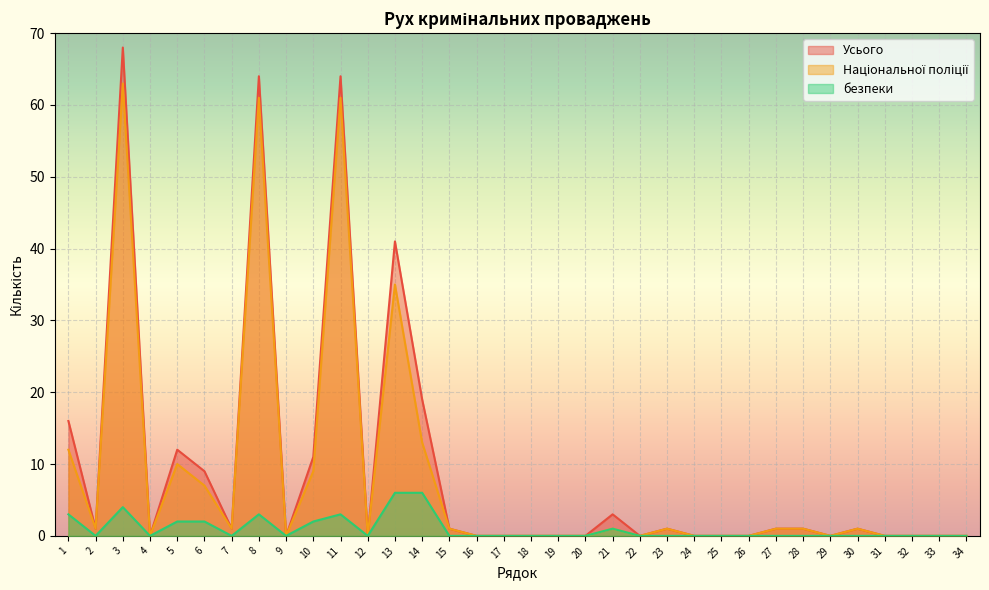

Reading right to left, transcribe all the data shown in this chart.

Усього: 34=0	33=0	32=0	31=0	30=1	29=0	28=1	27=1	26=0	25=0	24=0	23=1	22=0	21=3	20=0	19=0	18=0	17=0	16=0	15=1	14=19	13=41	12=0	11=64	10=11	9=0	8=64	7=1	6=9	5=12	4=0	3=68	2=1	1=16
Національної поліції: 34=0	33=0	32=0	31=0	30=1	29=0	28=1	27=1	26=0	25=0	24=0	23=1	22=0	21=1	20=0	19=0	18=0	17=0	16=0	15=1	14=13	13=35	12=0	11=61	10=9	9=0	8=61	7=1	6=7	5=10	4=0	3=63	2=1	1=12
безпеки: 34=0	33=0	32=0	31=0	30=0	29=0	28=0	27=0	26=0	25=0	24=0	23=0	22=0	21=1	20=0	19=0	18=0	17=0	16=0	15=0	14=6	13=6	12=0	11=3	10=2	9=0	8=3	7=0	6=2	5=2	4=0	3=4	2=0	1=3